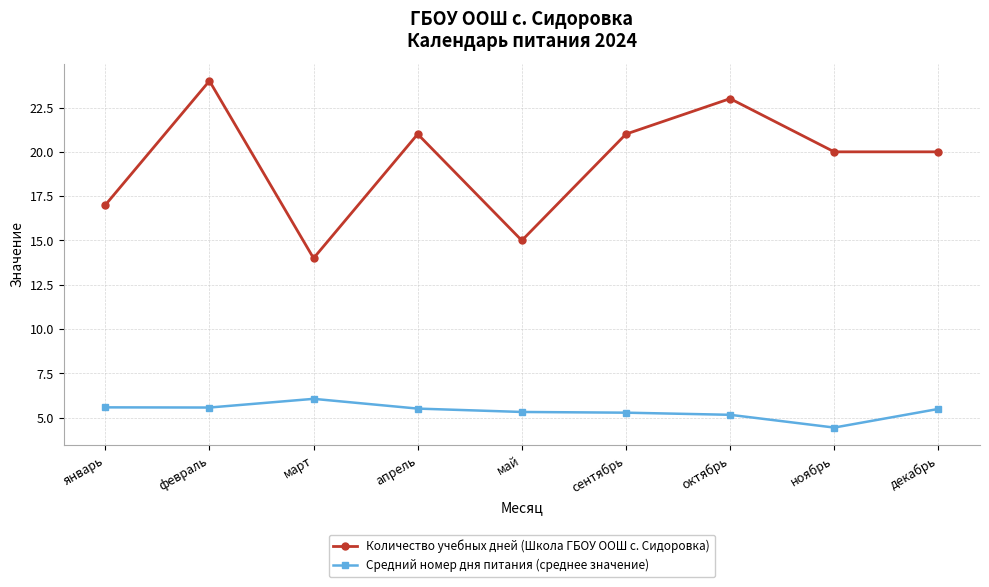

At сентябрь, list the series in order from smallest to largest.

Средний номер дня питания (среднее значение), Количество учебных дней (Школа ГБОУ ООШ с. Сидоровка)